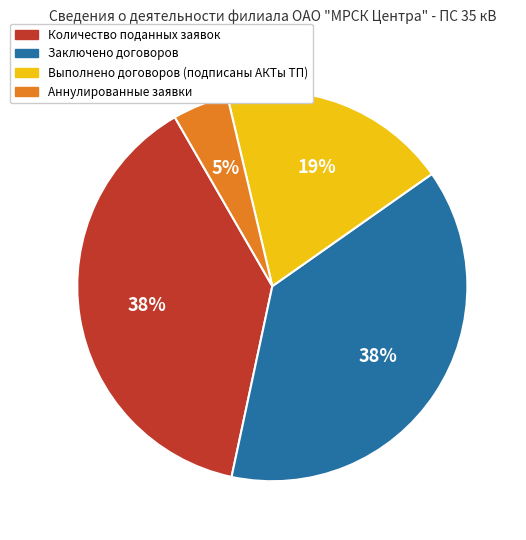

Combined, do Аннулированные заявки and Выполнено договоров (подписаны АКТы ТП) account for over 50%?

No